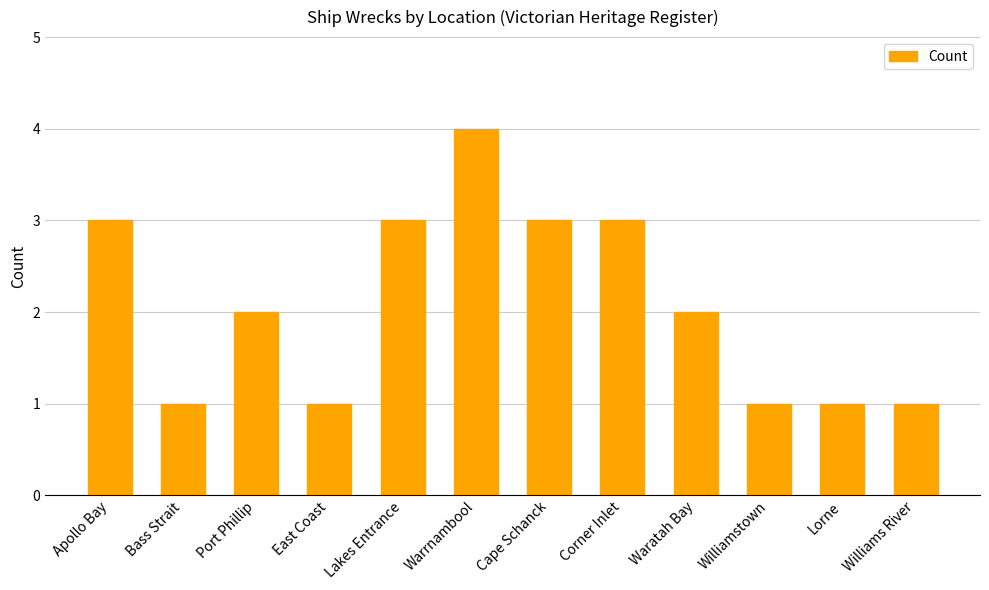

How many series are shown in this chart?

1